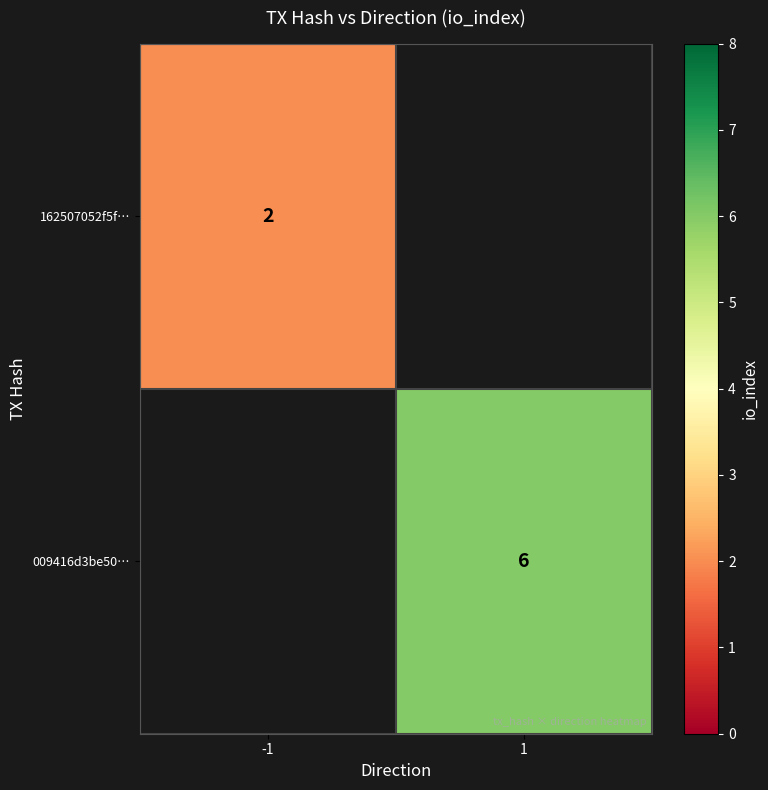

True or false: 162507052f5f… has a value of 1 at -1.

False